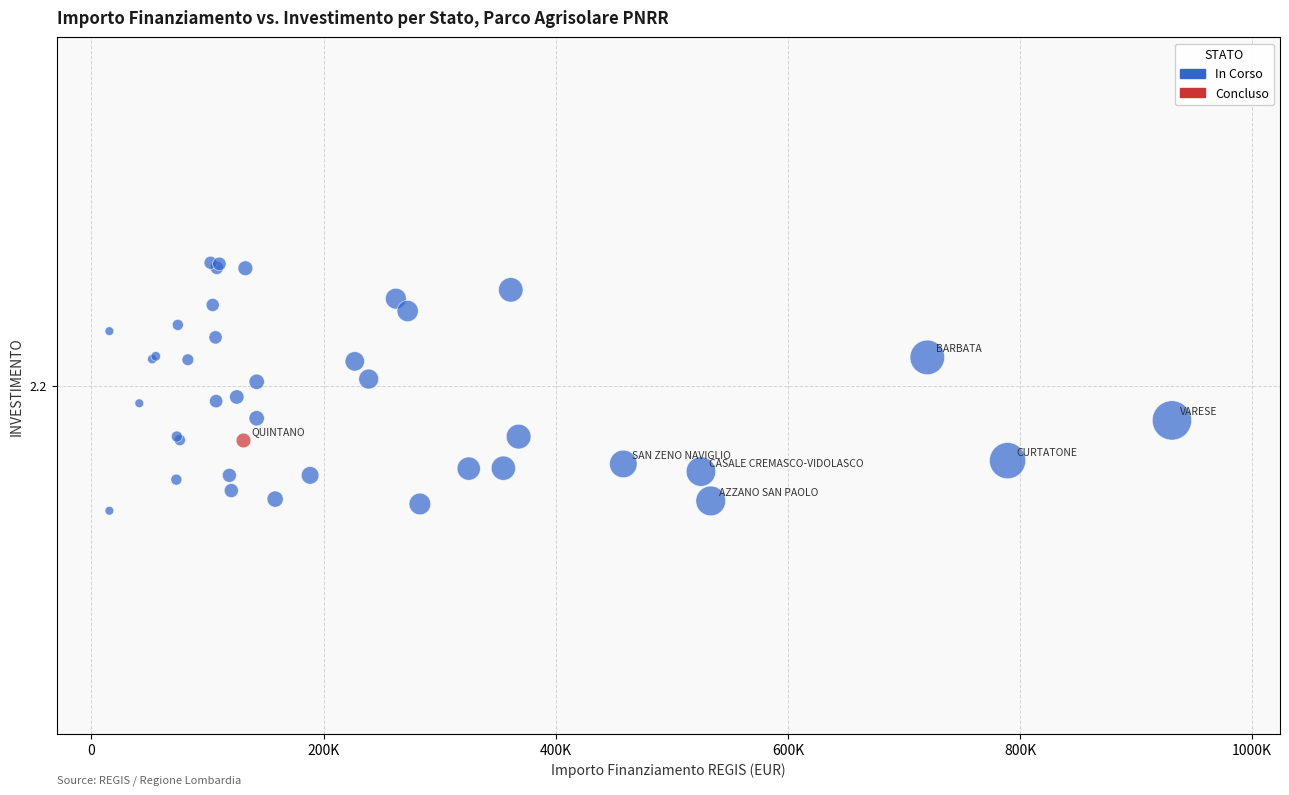

What are all the series names shown in the legend?

In Corso, Concluso